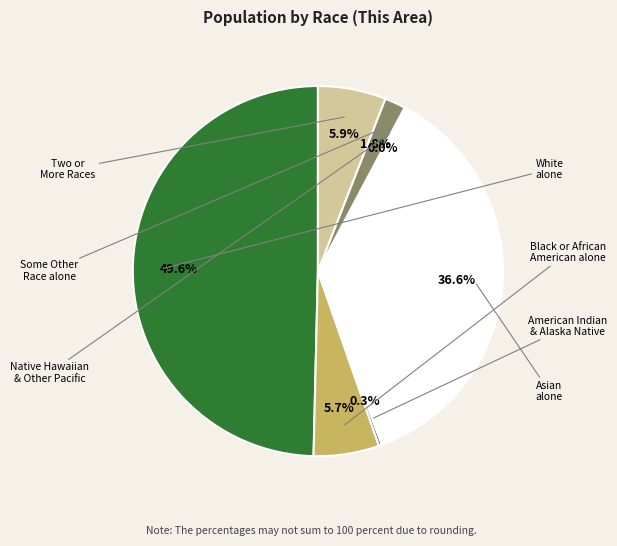

How many segments does this pie chart have?

7